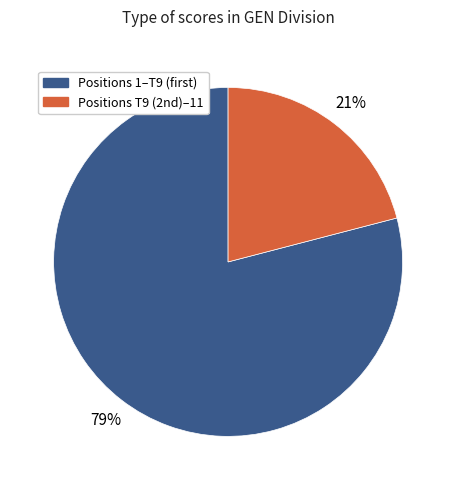

To the nearest percent, what is the average slice percentage?

50%